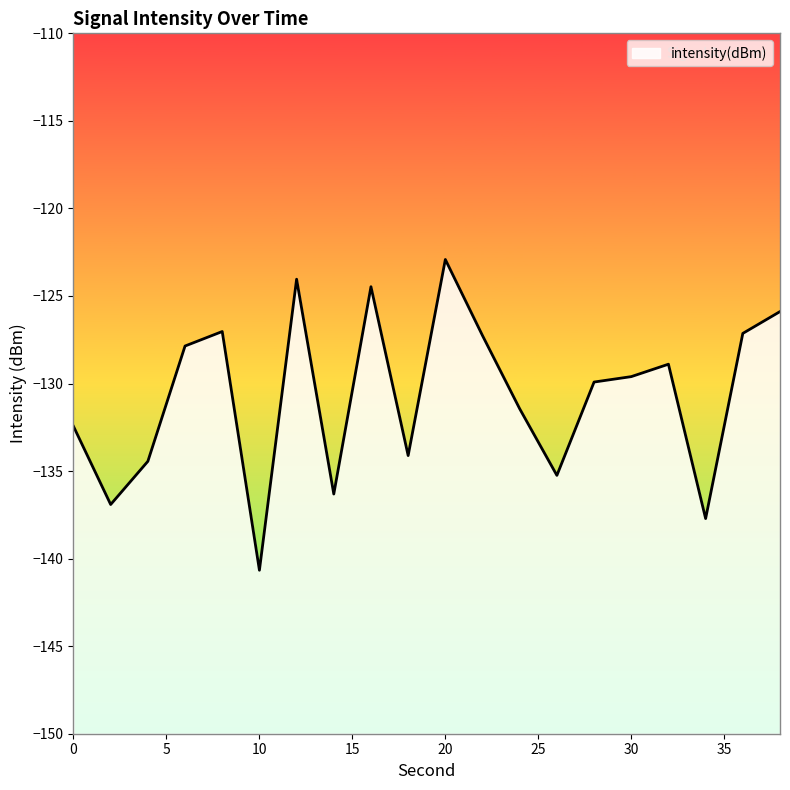

What is the maximum value shown in the chart?

-122.9